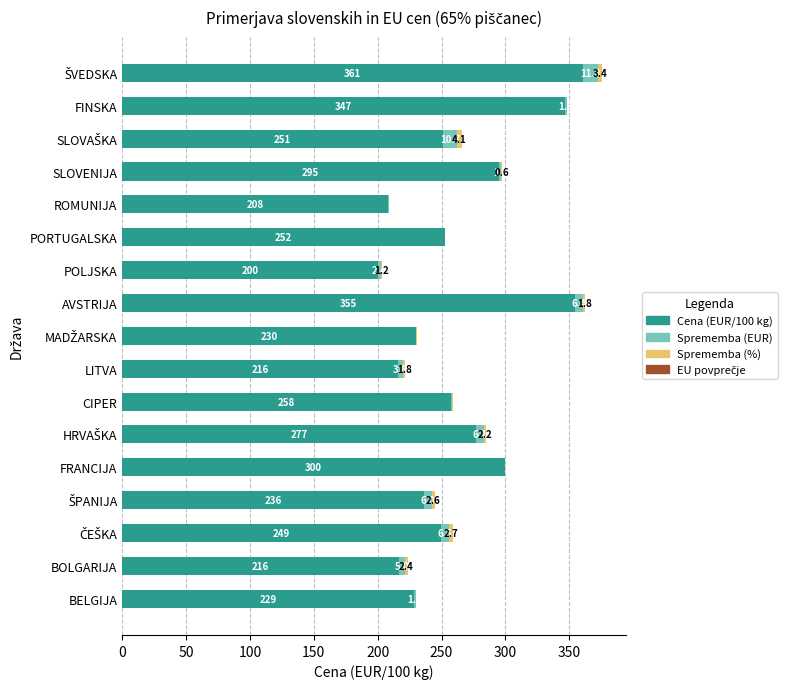

What is the total value across all series at ROMUNIJA?

209.3